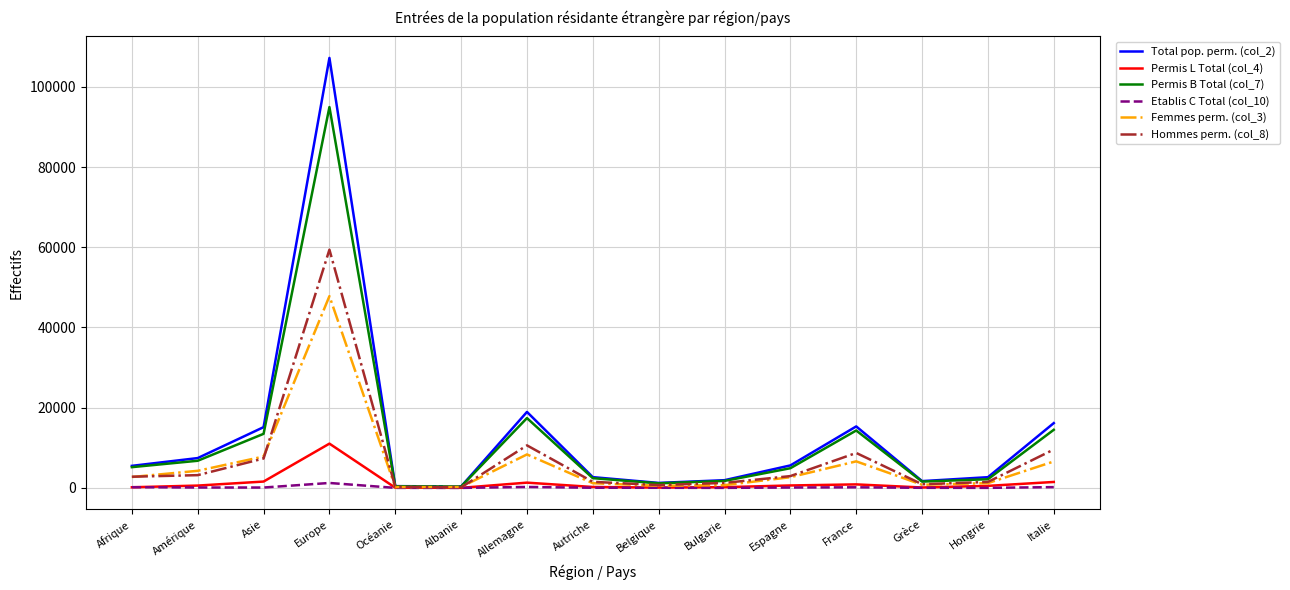

How many distinct data groups are displayed?

6